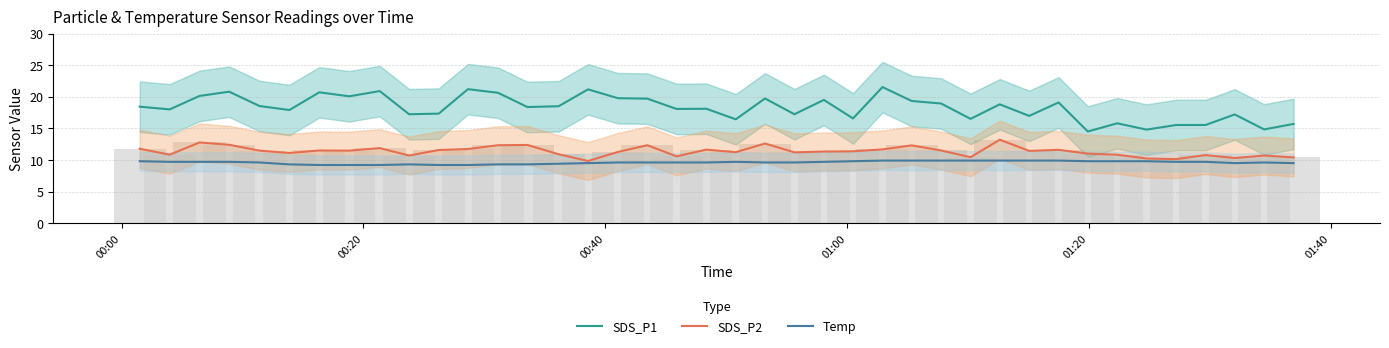

Which series has the largest total across all categories?

SDS_P1